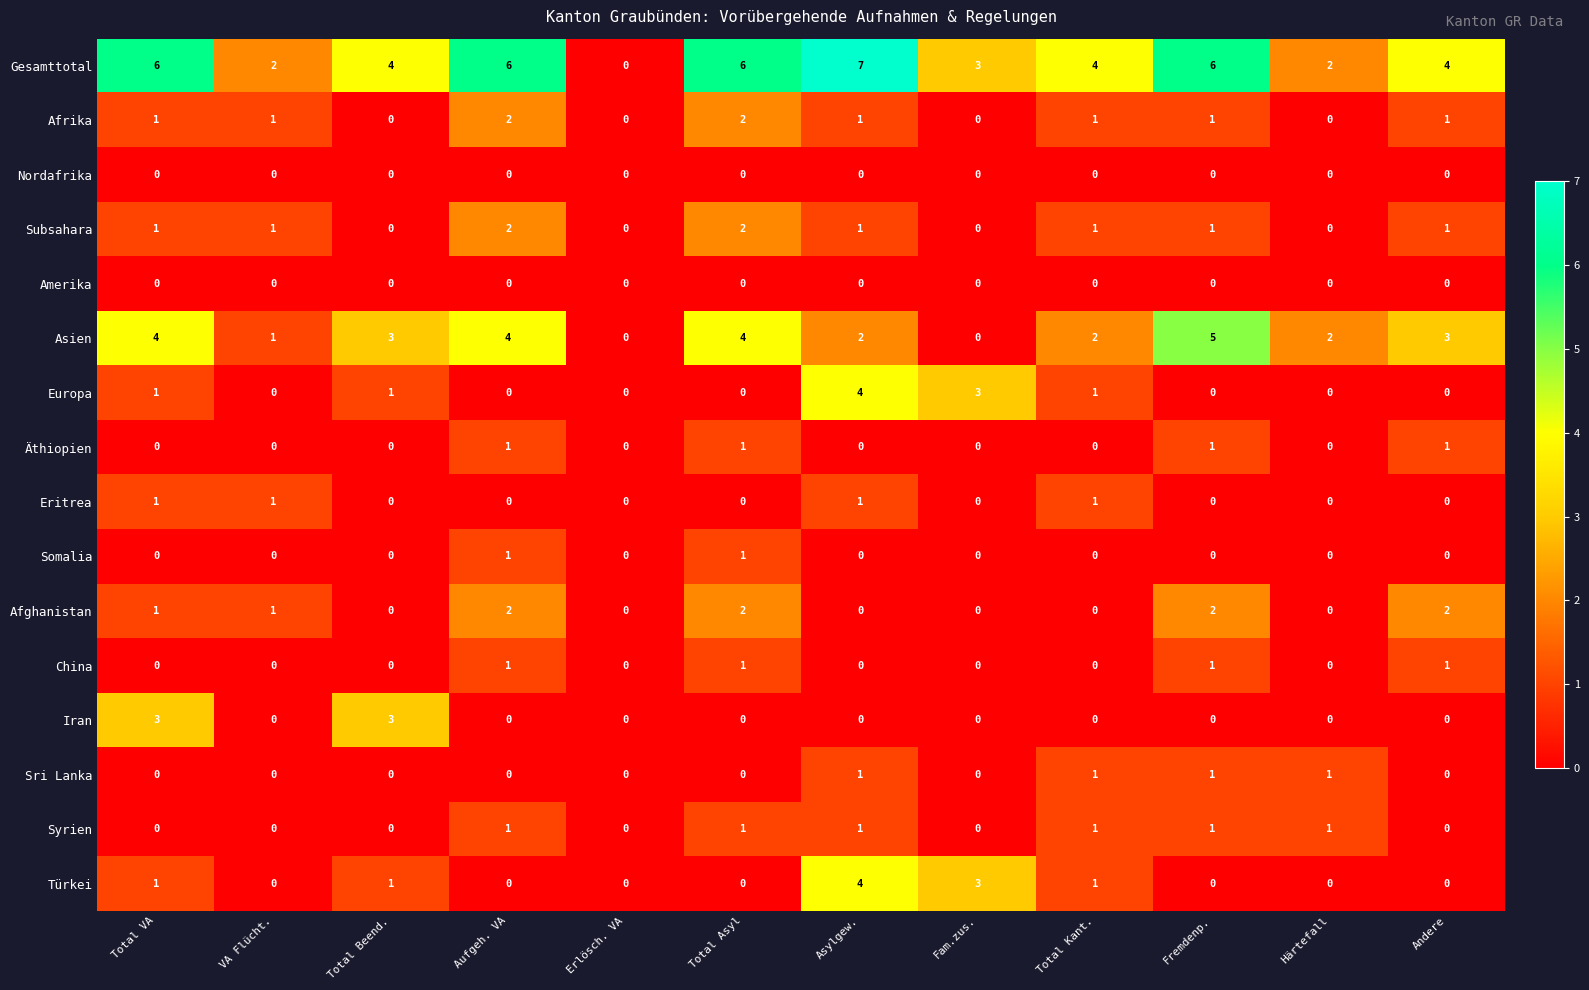

Which category has the highest value across all series?

Asylgew.